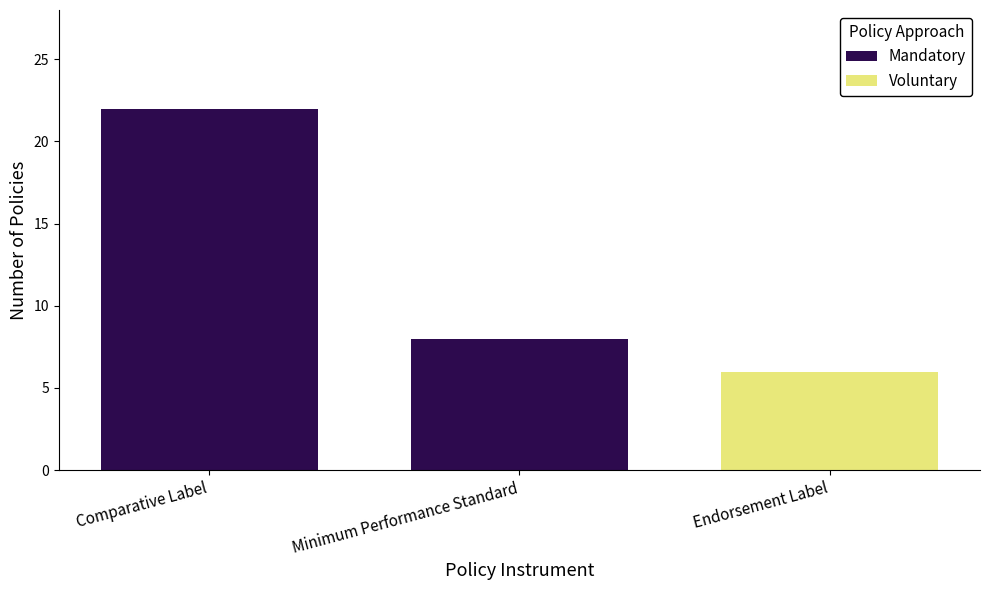

At which label does Mandatory reach its peak?

Comparative Label